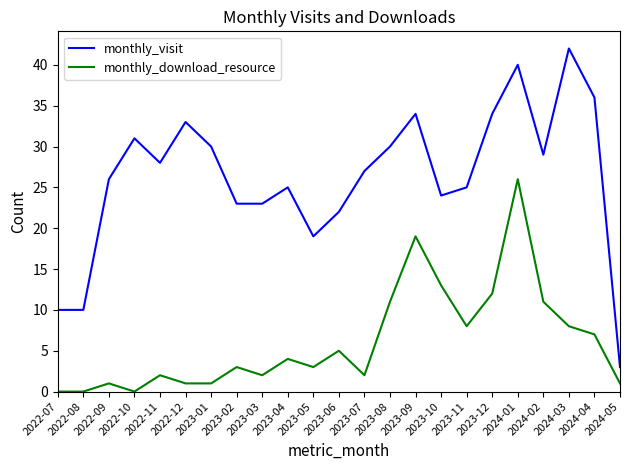

Rank the series by their average value, from lowest to highest.

monthly_download_resource, monthly_visit